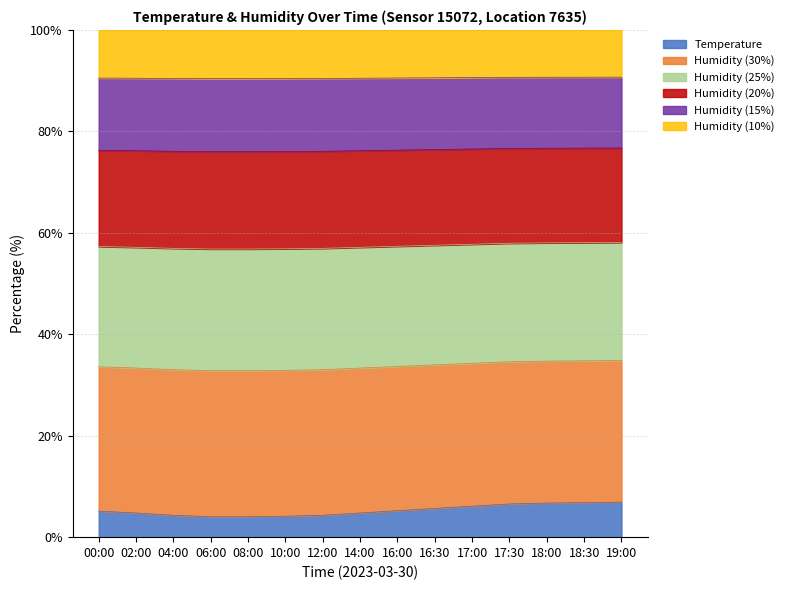

What is the difference between the maximum and minimum values?

2.0